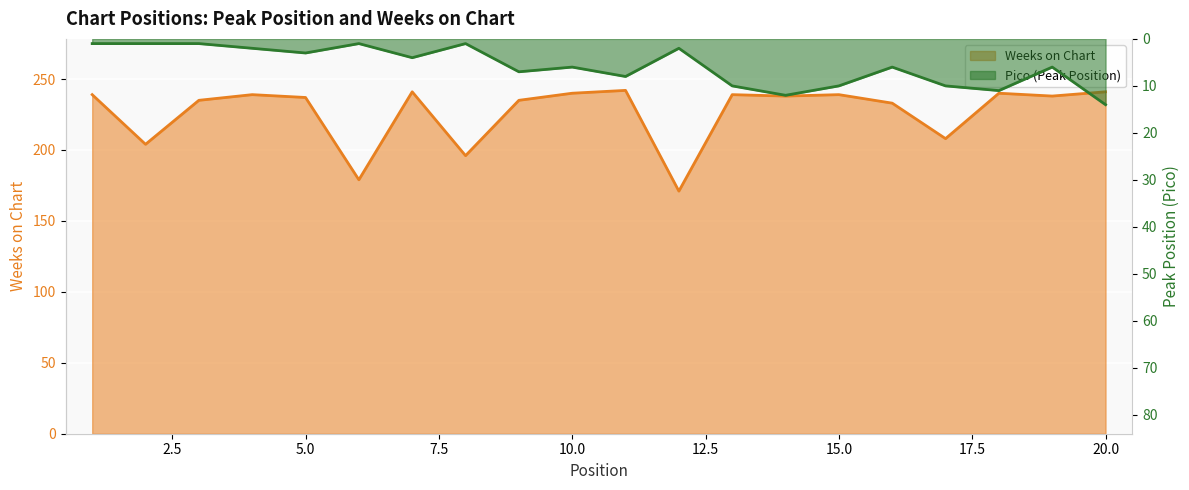

Reading left to right, what are all the values shown in this chart?

Pico: 1=1	2=1	3=1	4=2	5=3	6=1	7=4	8=1	9=7	10=6	11=8	12=2	13=10	14=12	15=10	16=6	17=10	18=11	19=6	20=14
Weeks on Chart: 1=239	2=204	3=235	4=239	5=237	6=179	7=241	8=196	9=235	10=240	11=242	12=171	13=239	14=238	15=239	16=233	17=208	18=240	19=238	20=241